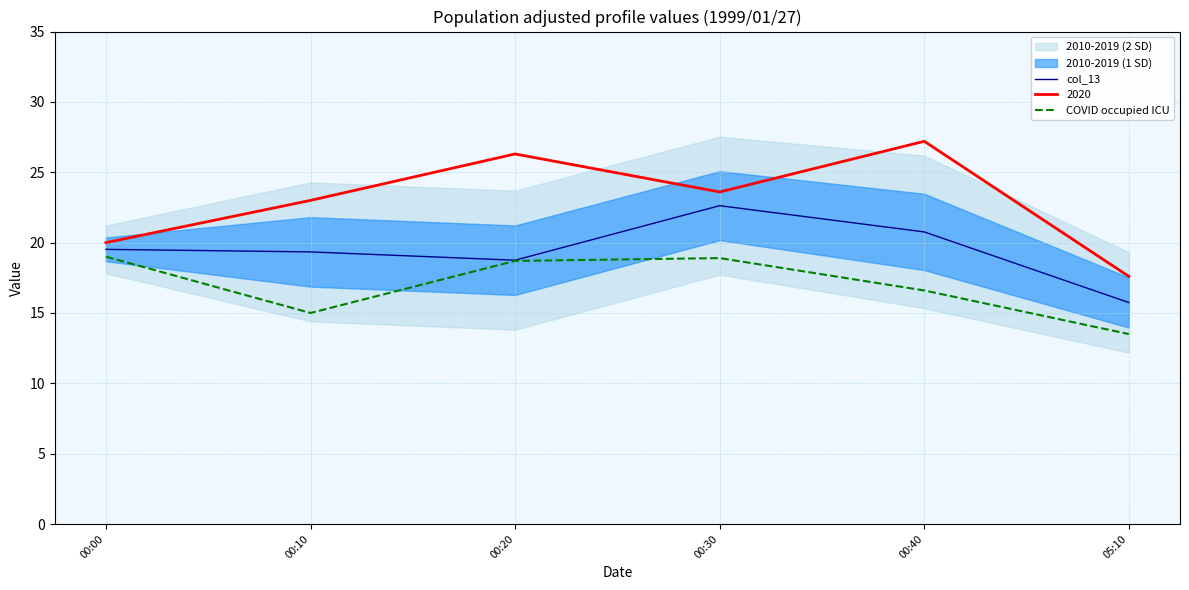

What value does the COVID occupied ICU series have at 05:10?

13.5